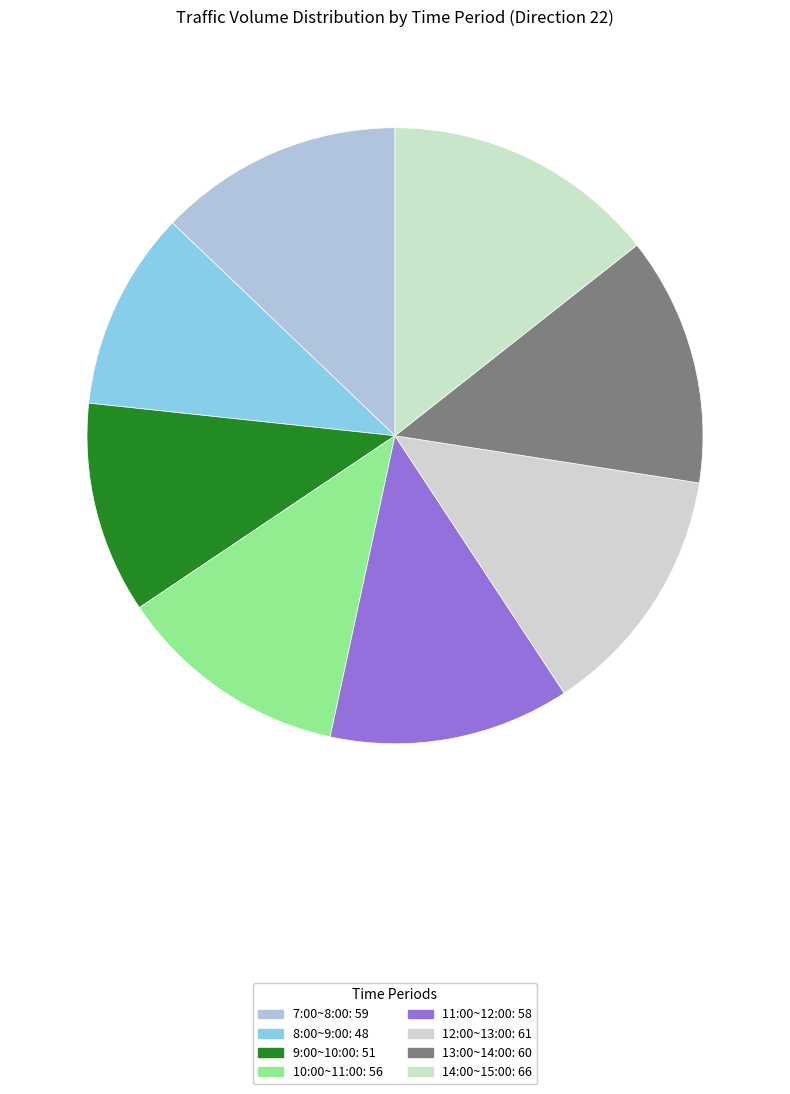

Is 11:00~12:00 the majority of the pie?

No